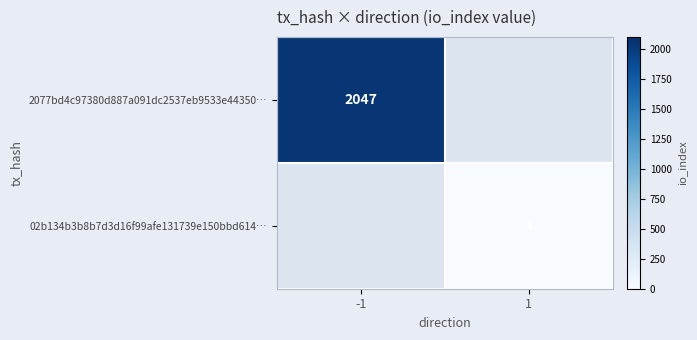

Is it true that 2077bd4c97380d887a091dc2537eb9533e44350… equals 2047 at -1?

True